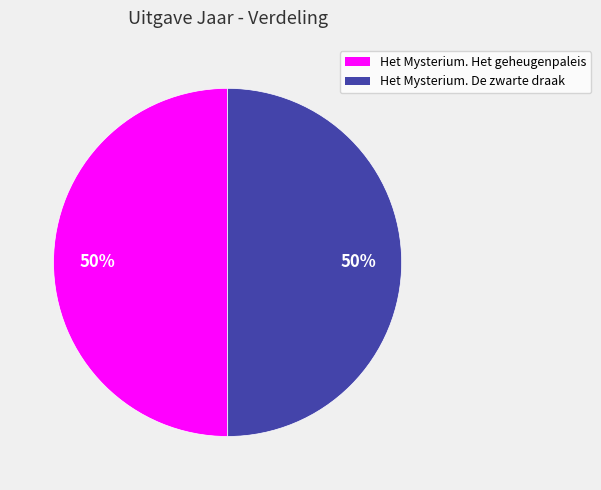

What is the ratio of the value at Het Mysterium. De zwarte draak to the value at Het Mysterium. Het geheugenpaleis?

1.0